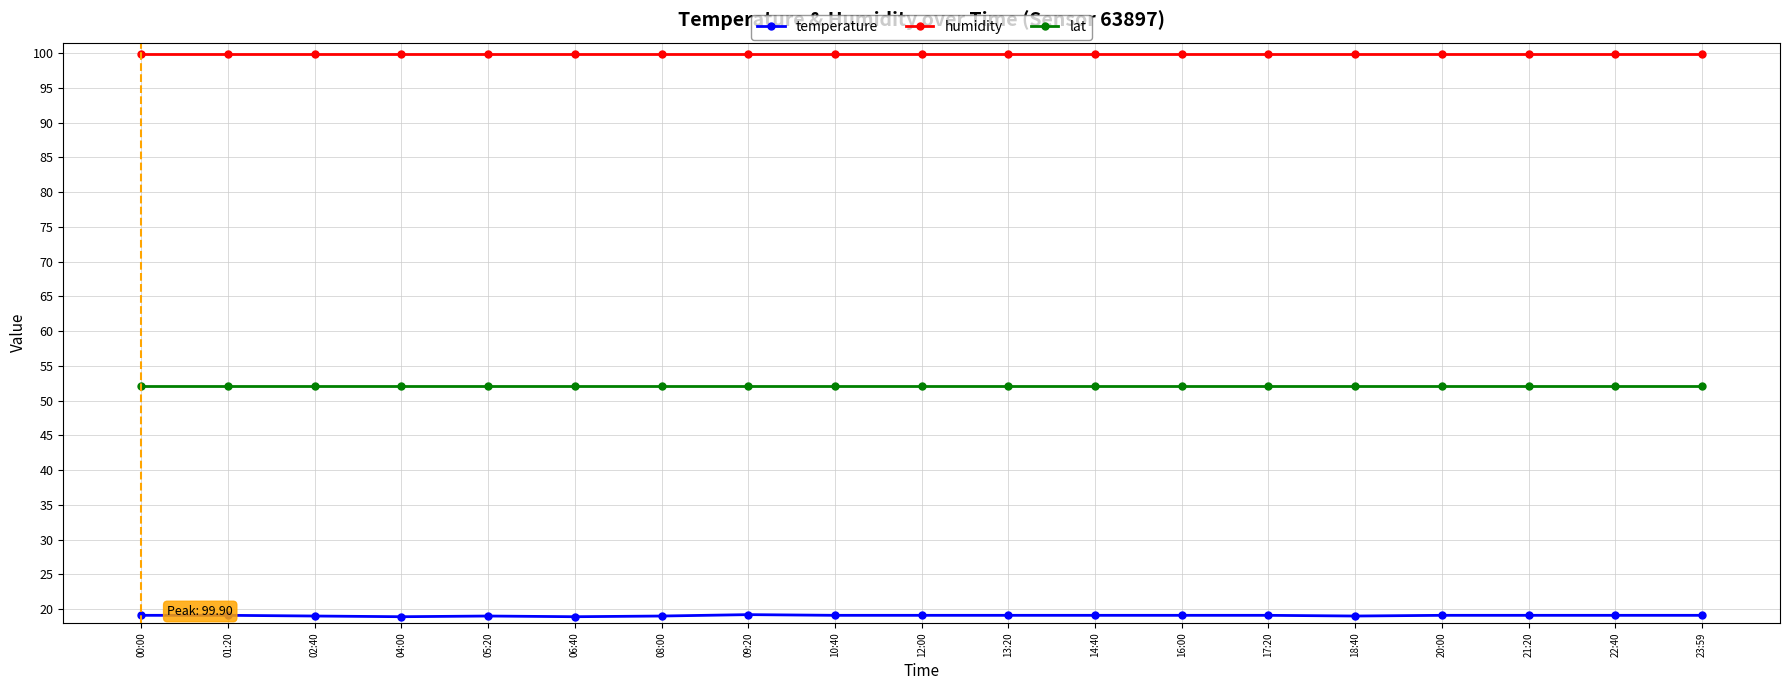

Is the value of temperature at 06:40 greater than the value of humidity at 23:59?

No